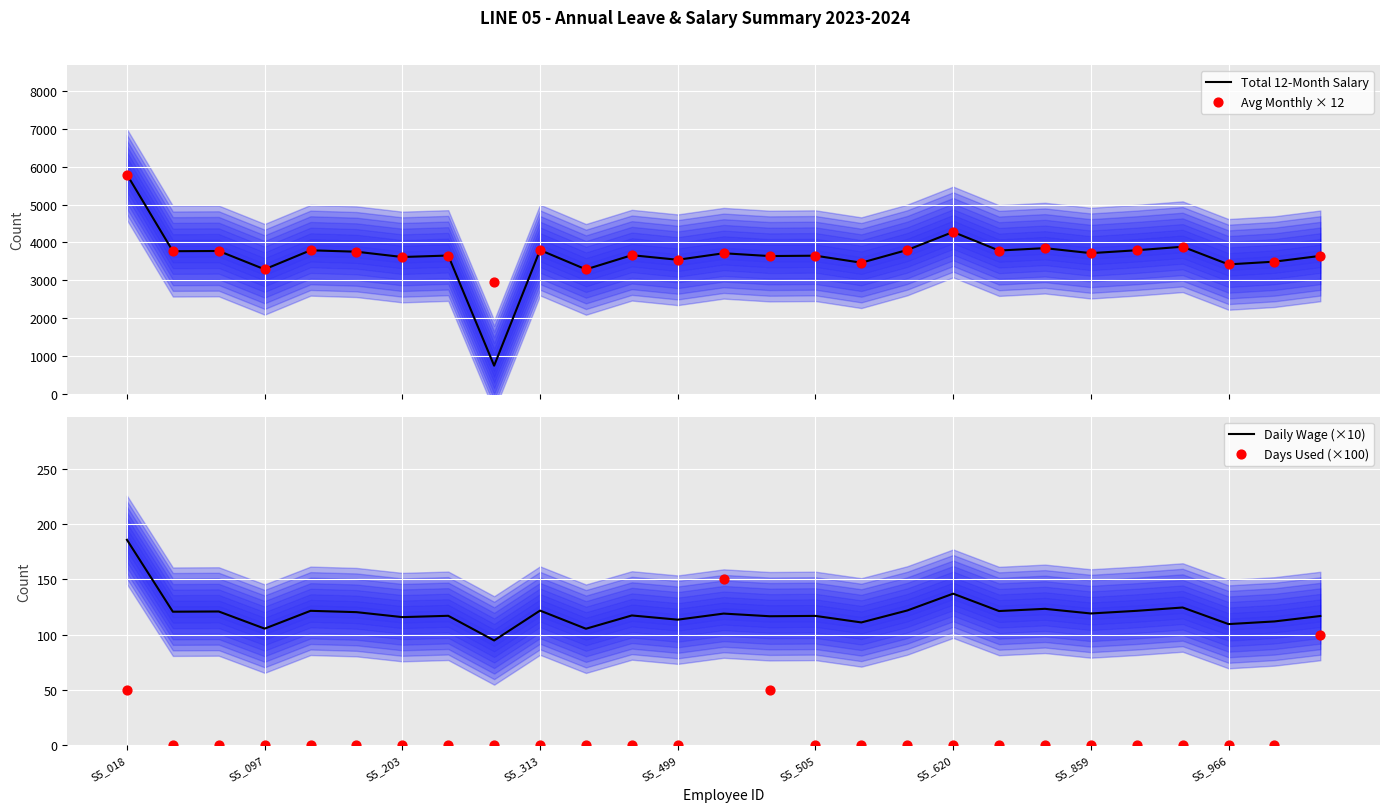

At how many categories does at least one series exceed 1547?

27